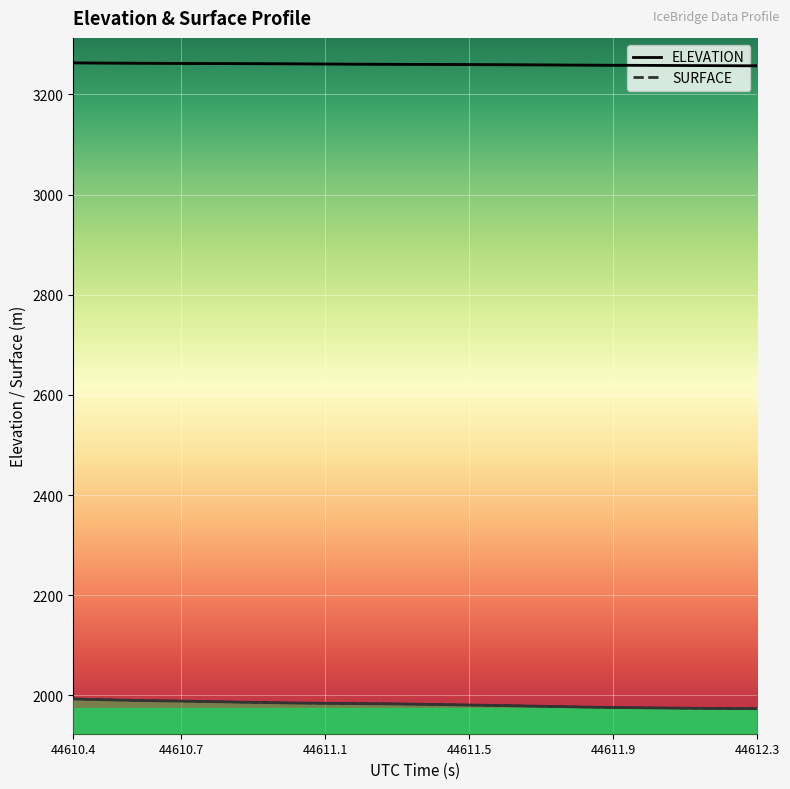

Count the number of categories in the chart.

20